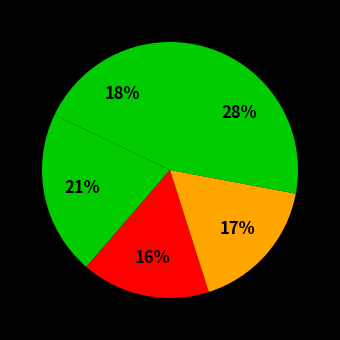

Count the number of slices in the pie.

5